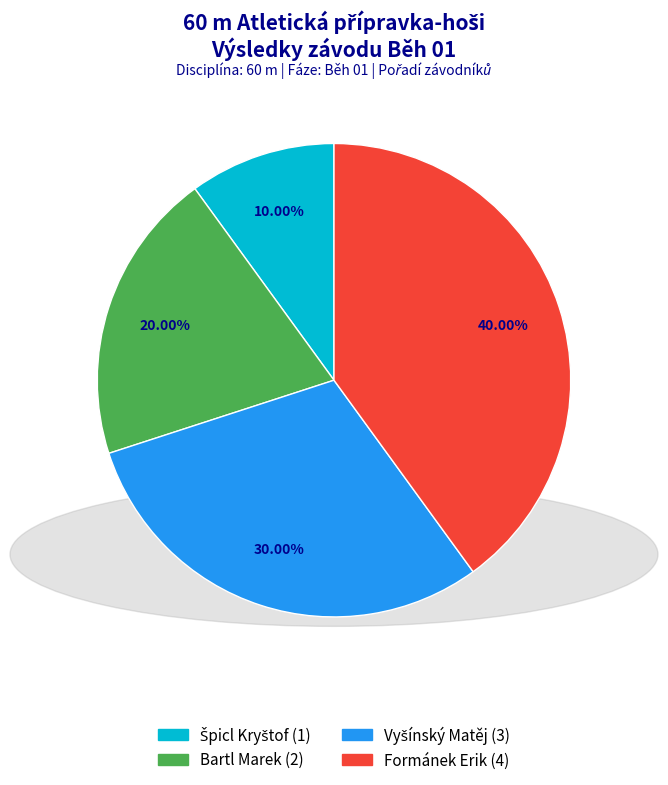

How many segments does this pie chart have?

4